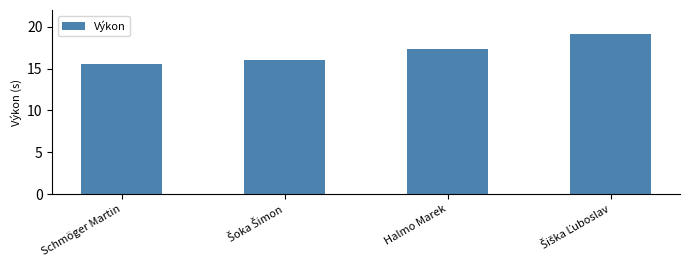

The value at Schmöger Martin is 15.6. True or false?

True